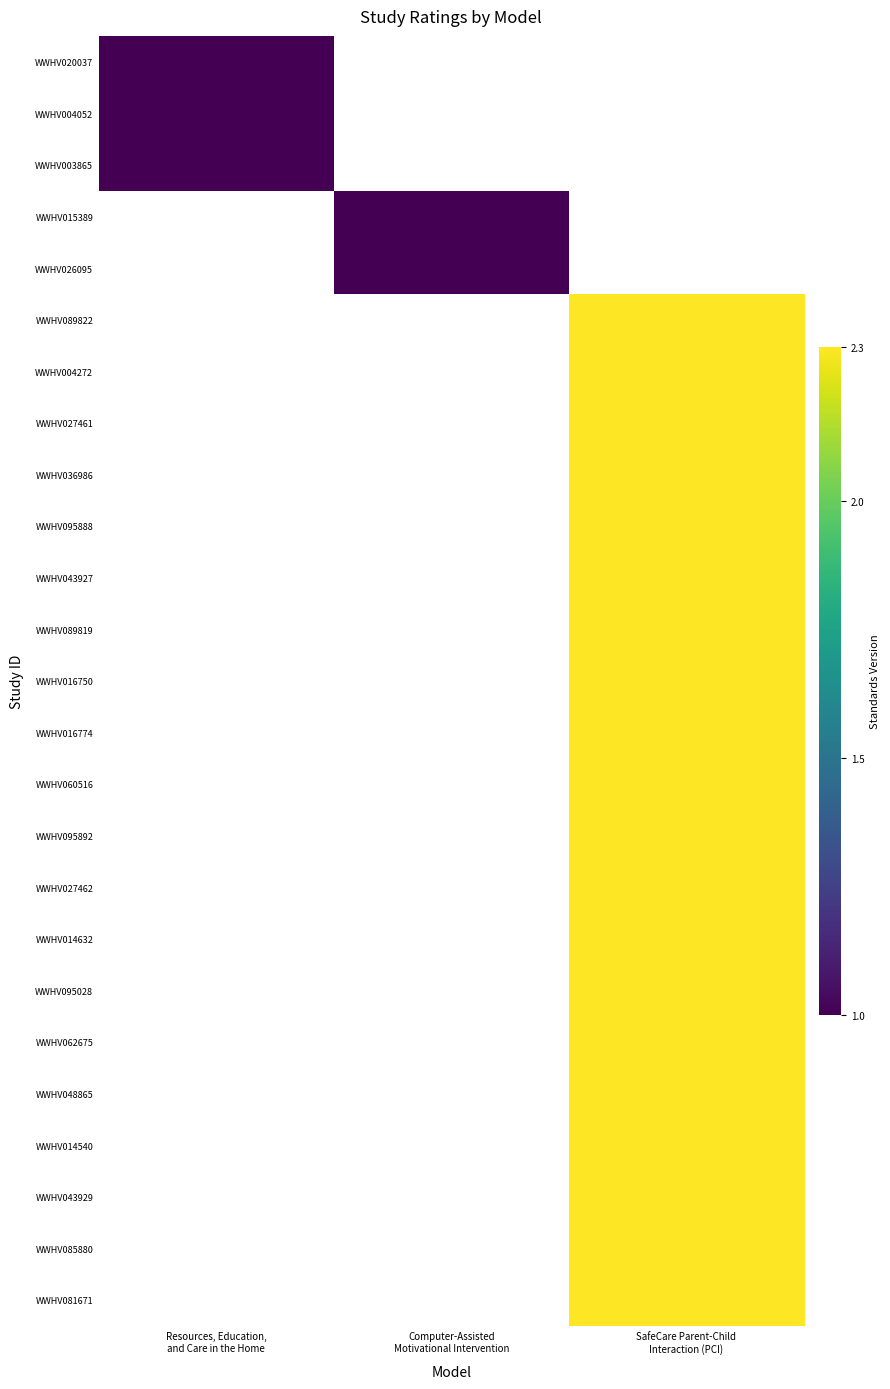

The value of WWHV043927 at SafeCare Parent-Child Interaction (PCI) is 1.3. True or false?

False